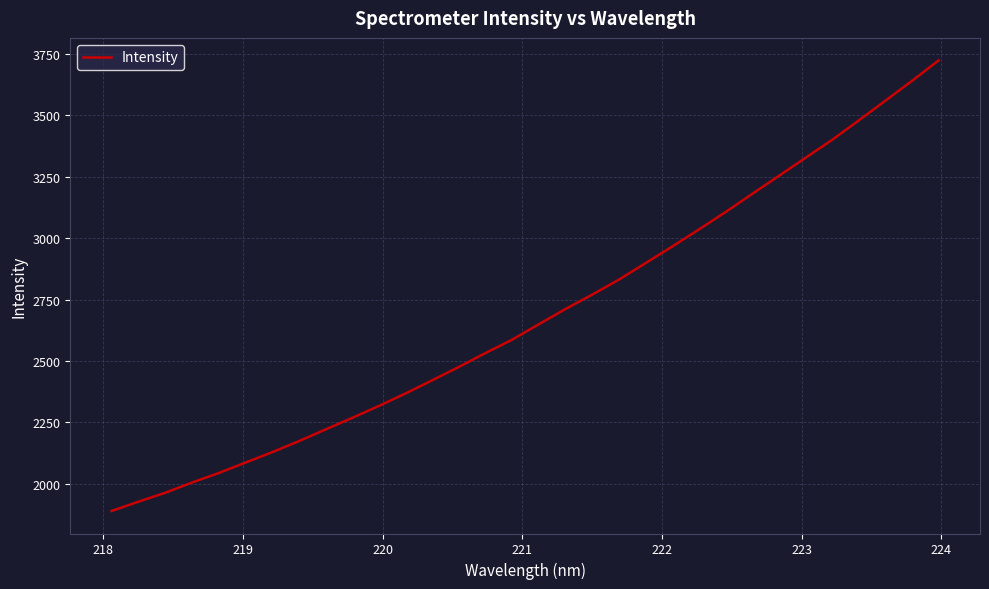

Is this an area chart (filled region under the line)?

No